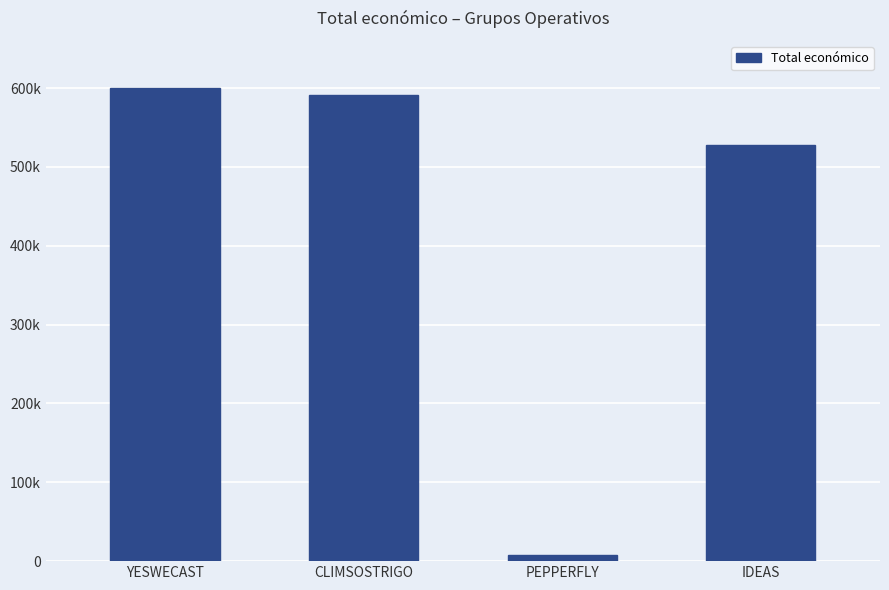

What is the value of the 3rd bar from the left?

7960